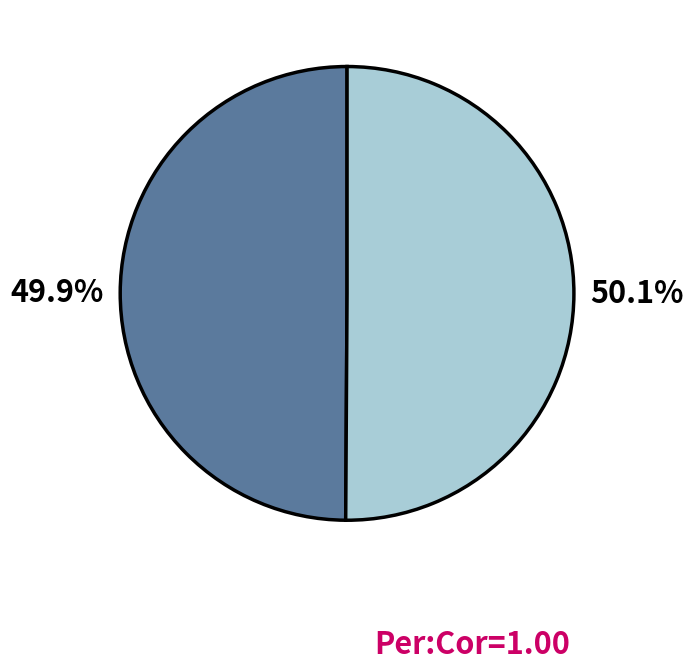

How many segments does this pie chart have?

2